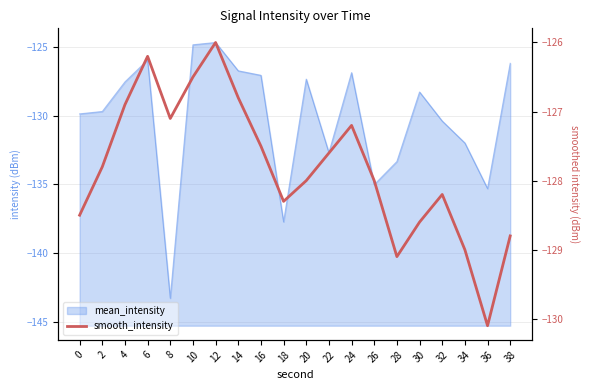

The chart shows a value of -128.0 at 26. True or false?

True